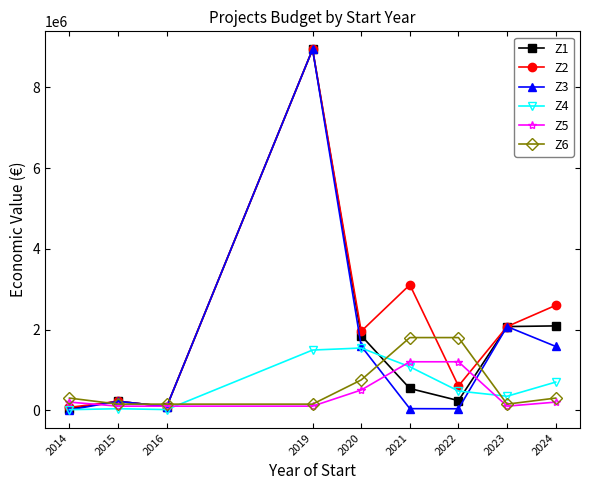

Which series has the widest spread of values?

Z3